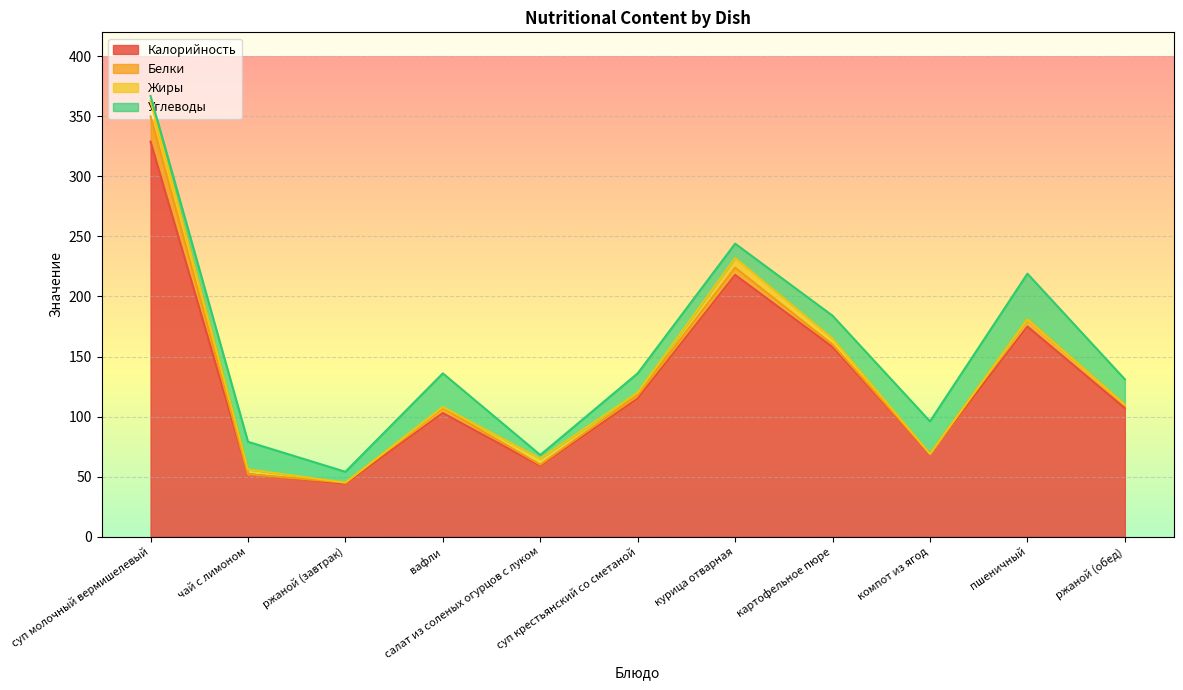

List the series in order of their peak value, highest first.

Калорийность, Углеводы, Белки, Жиры